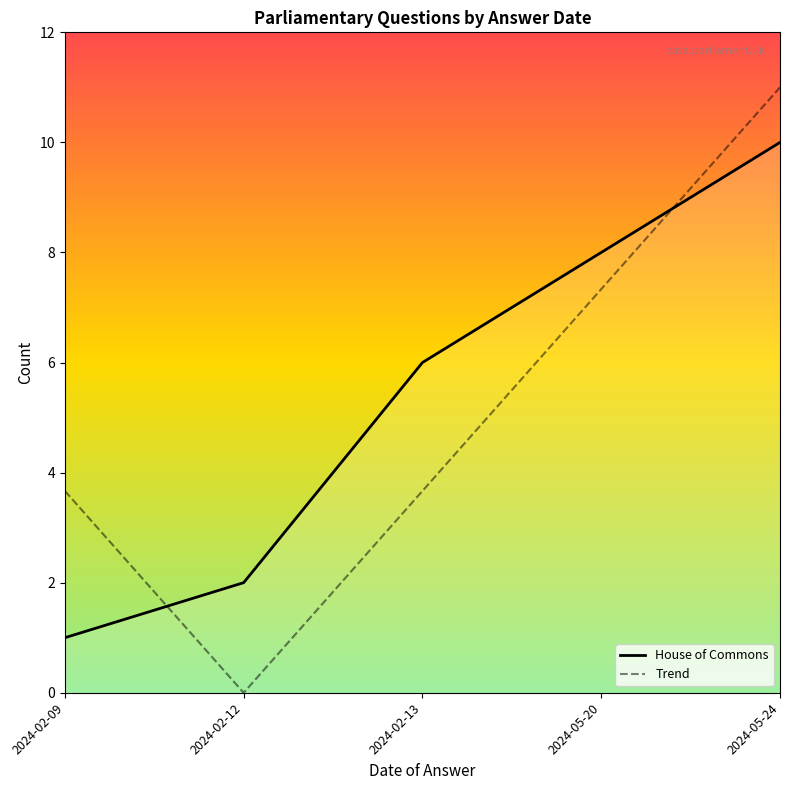

Does the chart display data point markers on the line(s)?

No